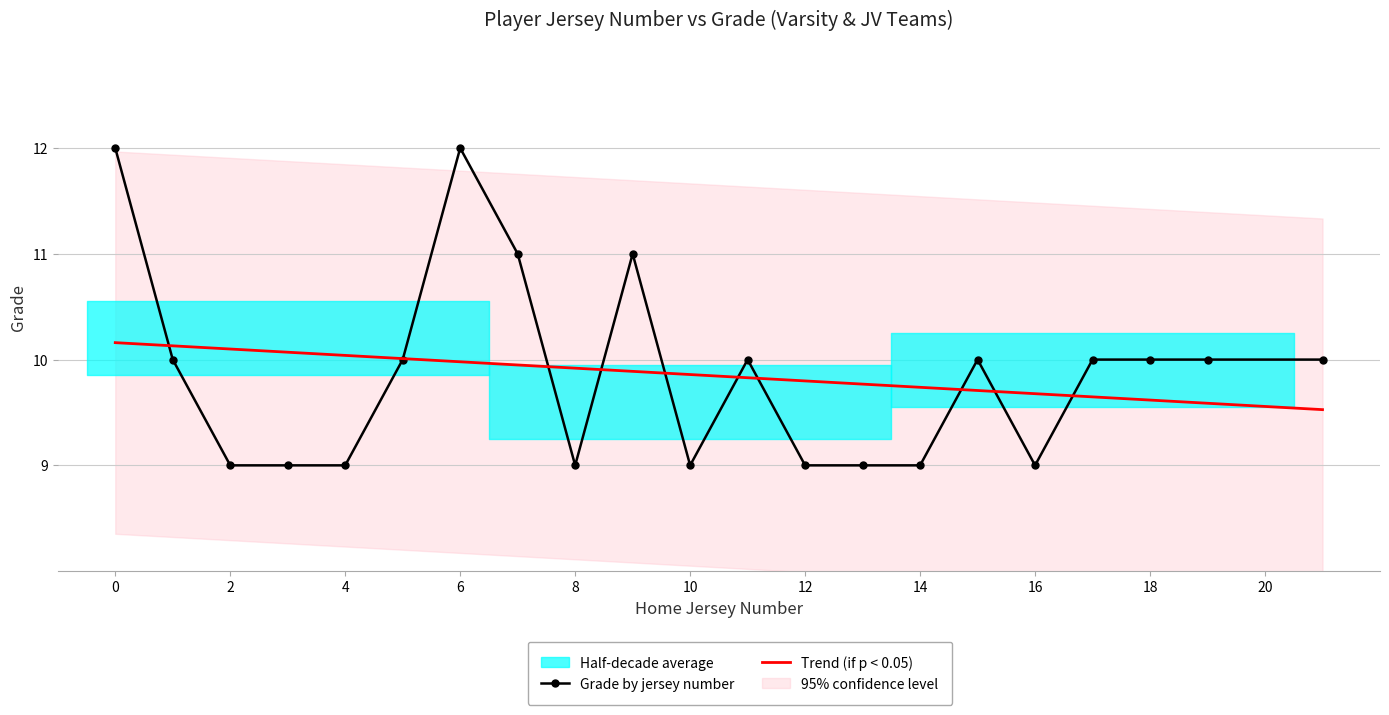

What is the smallest value displayed?

9.0